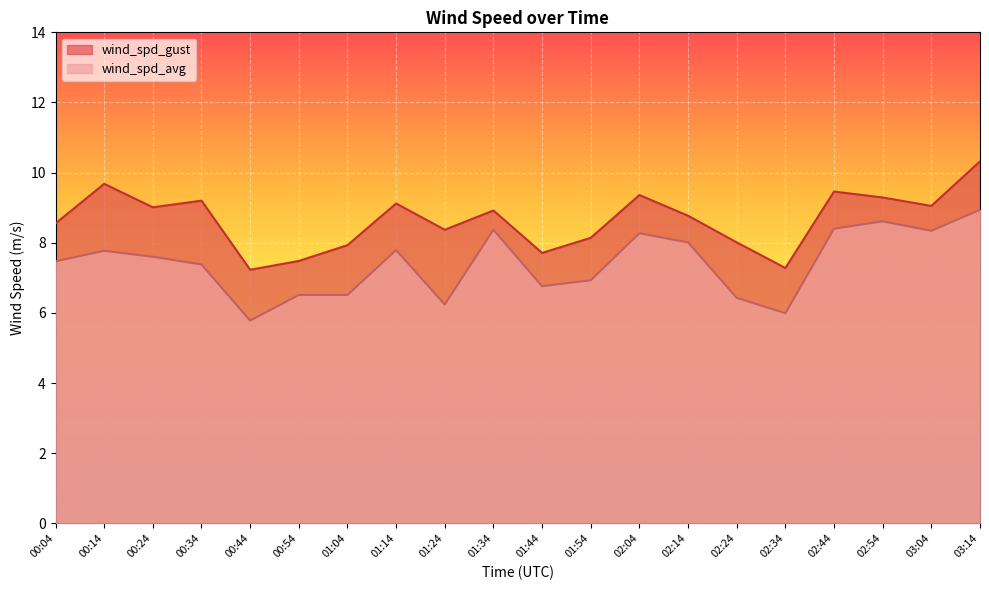

Rank the series at 01:14 from lowest to highest value.

wind_spd_avg, wind_spd_gust